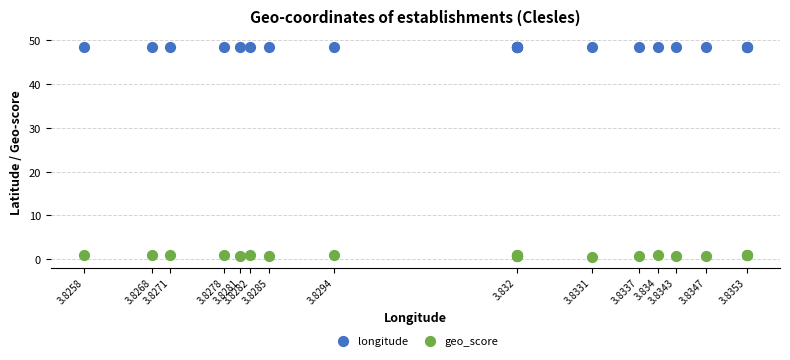

Which series reaches the minimum Y coordinate?

geo_score